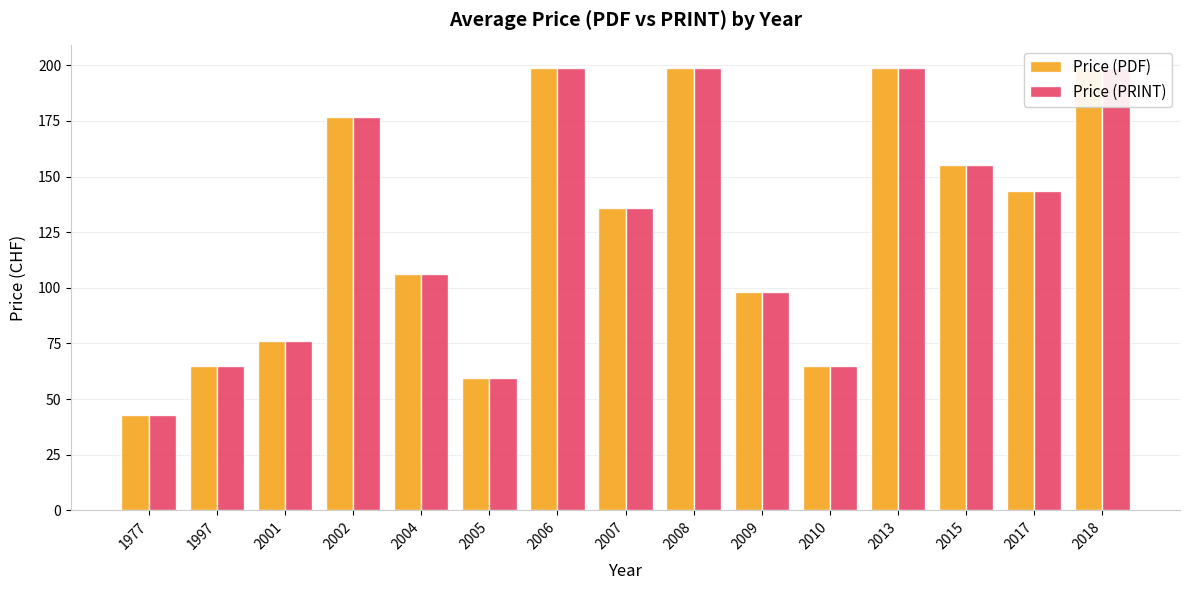

What is the value of the Price (PDF) bar at the 14th from the left?

143.5